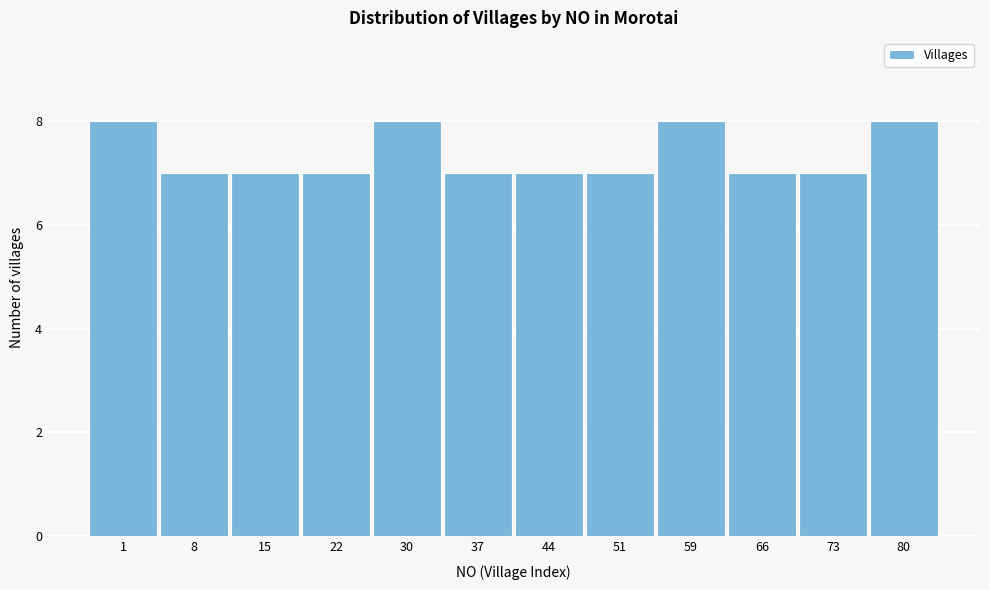

Reading left to right, transcribe all the data shown in this chart.

1=8	8=7	15=7	22=7	30=8	37=7	44=7	51=7	59=8	66=7	73=7	80=8